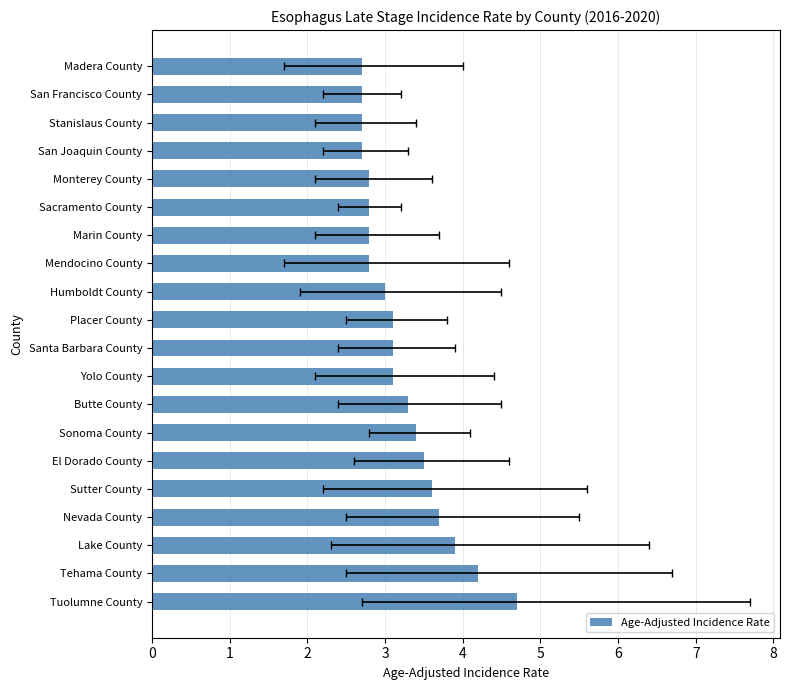

How many series are shown in this chart?

1